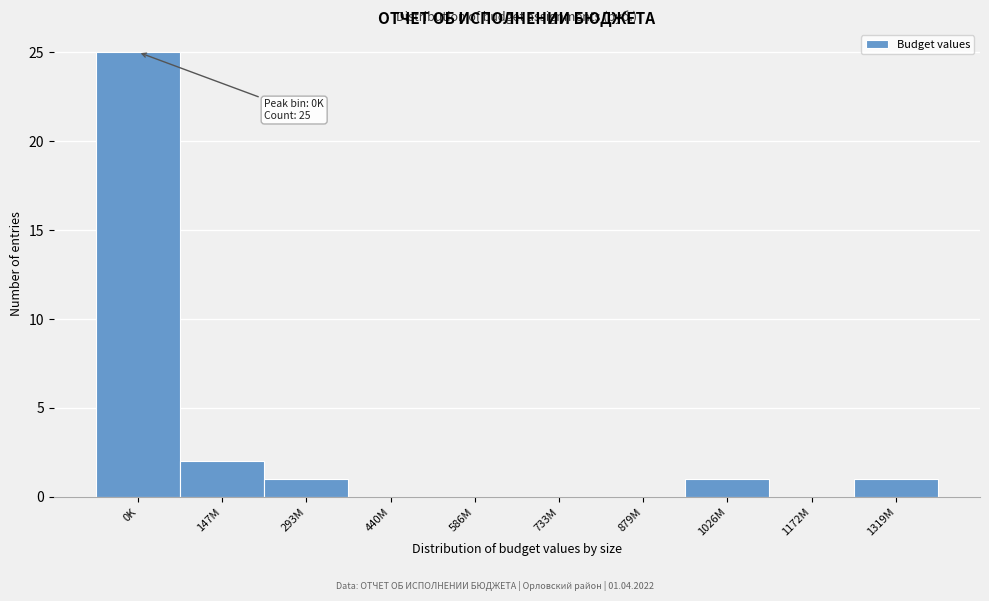

Reading left to right, transcribe all the data shown in this chart.

0K=25	147M=2	293M=1	440M=0	586M=0	733M=0	879M=0	1026M=1	1172M=0	1319M=1